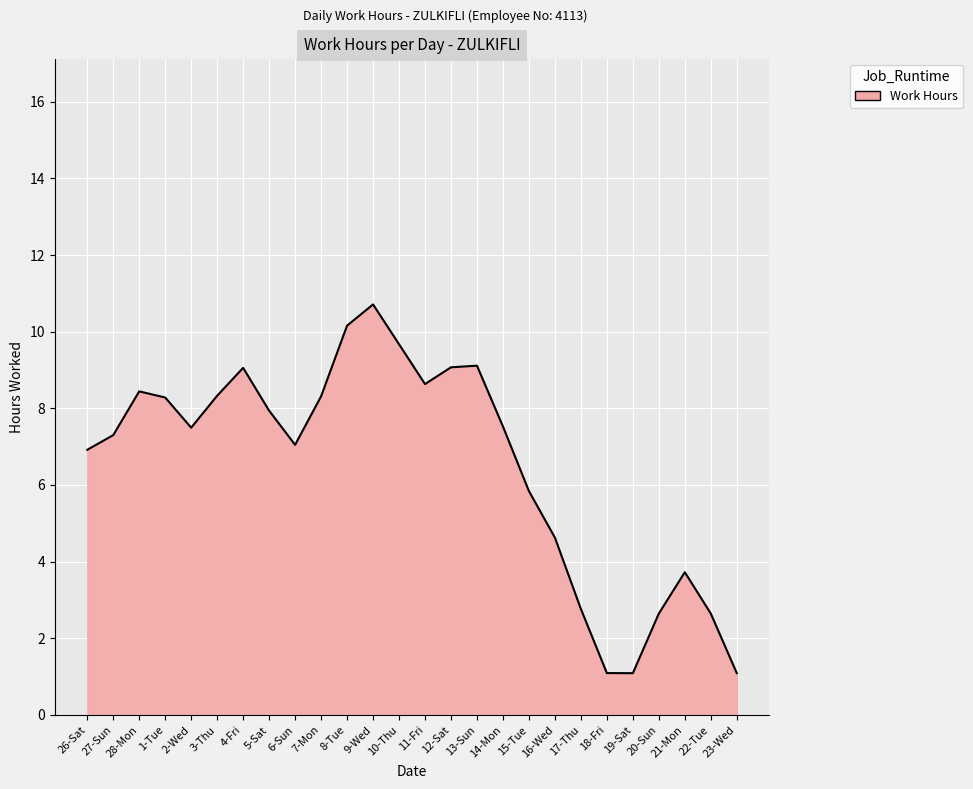

What is the maximum value shown in the chart?

10.7